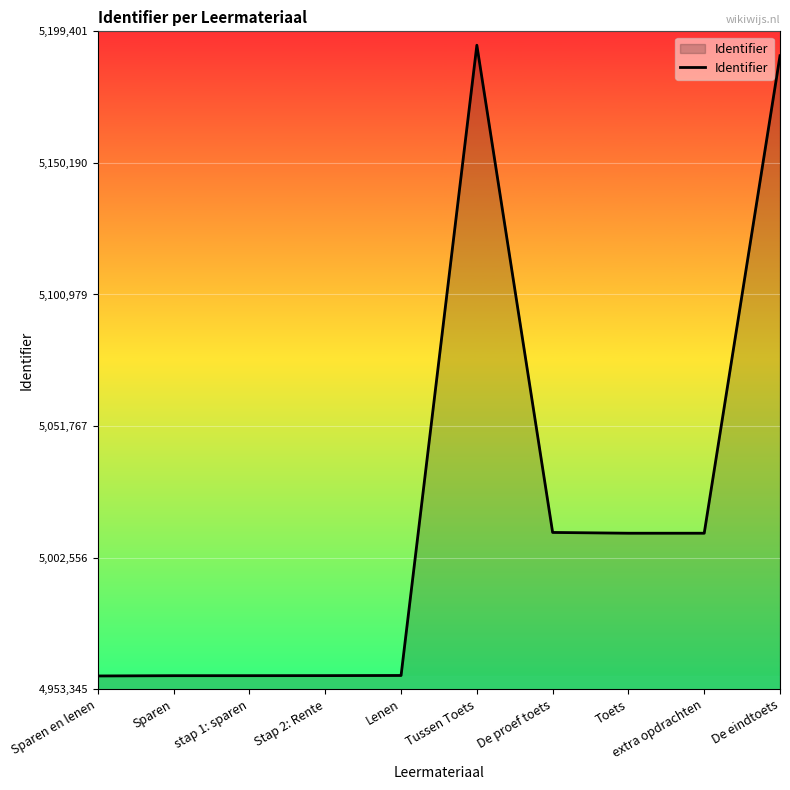

How many categories are shown in the chart?

10